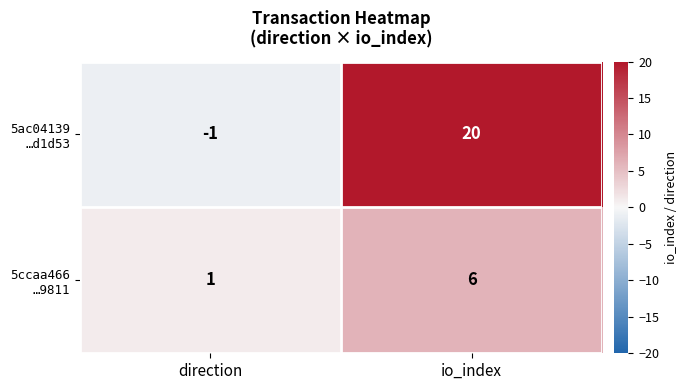

What is the total value across all series at io_index?

26